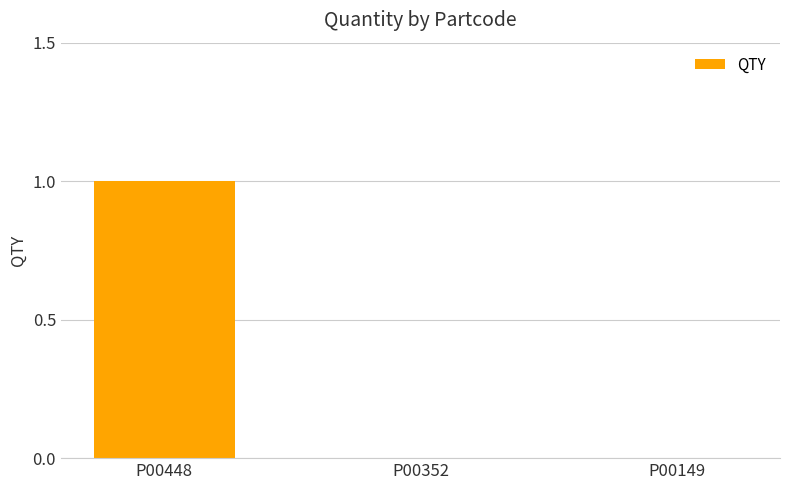

At which category does the chart reach its peak across all series?

P00448